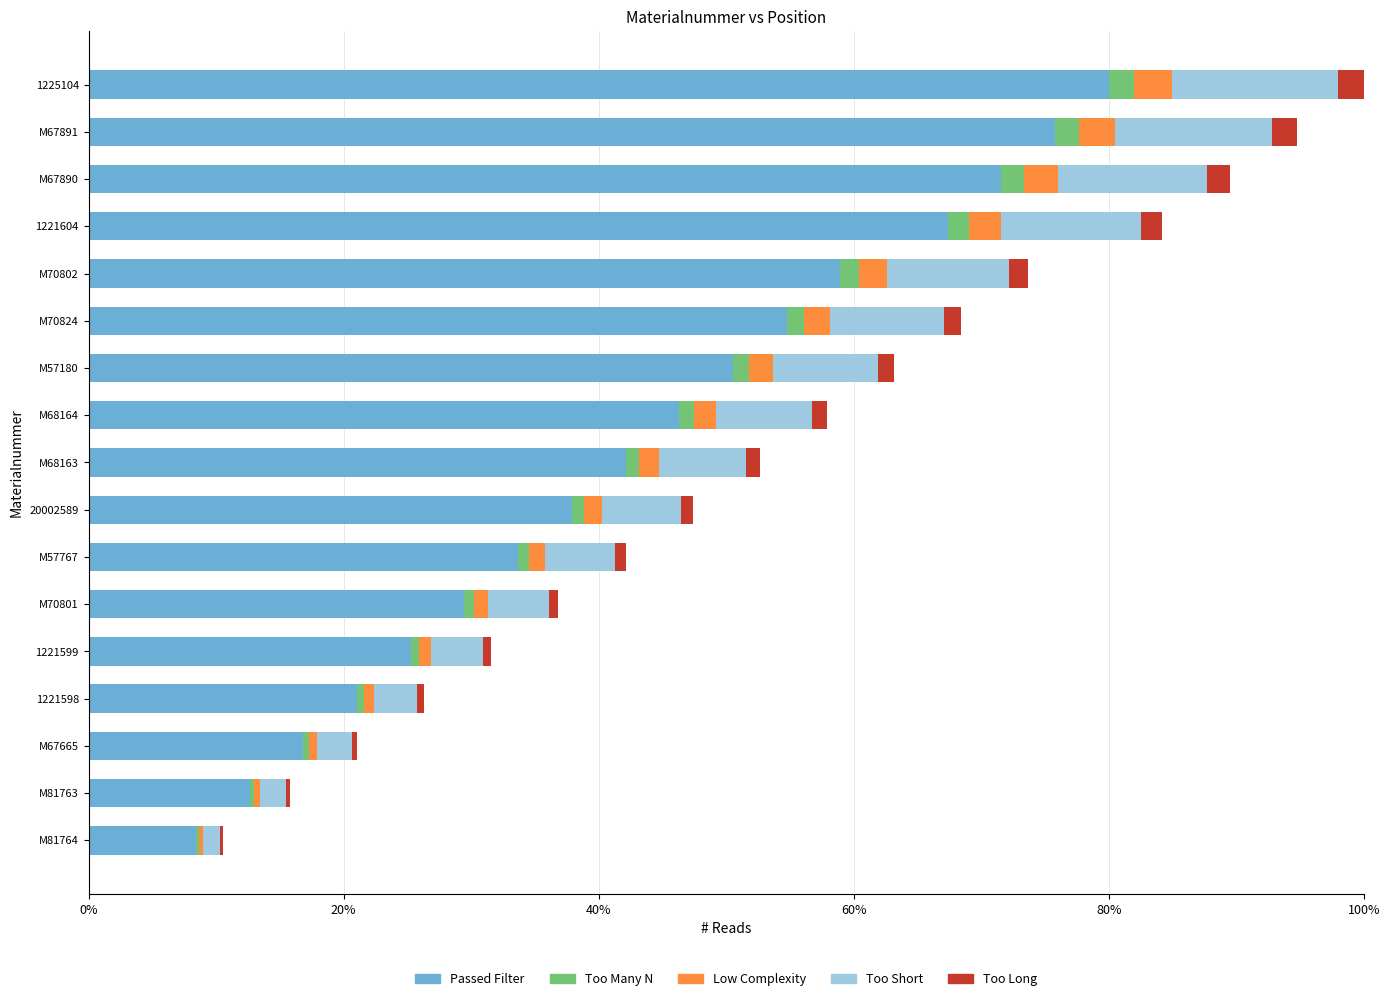

What is the sum of all Passed Filter values?

732.6